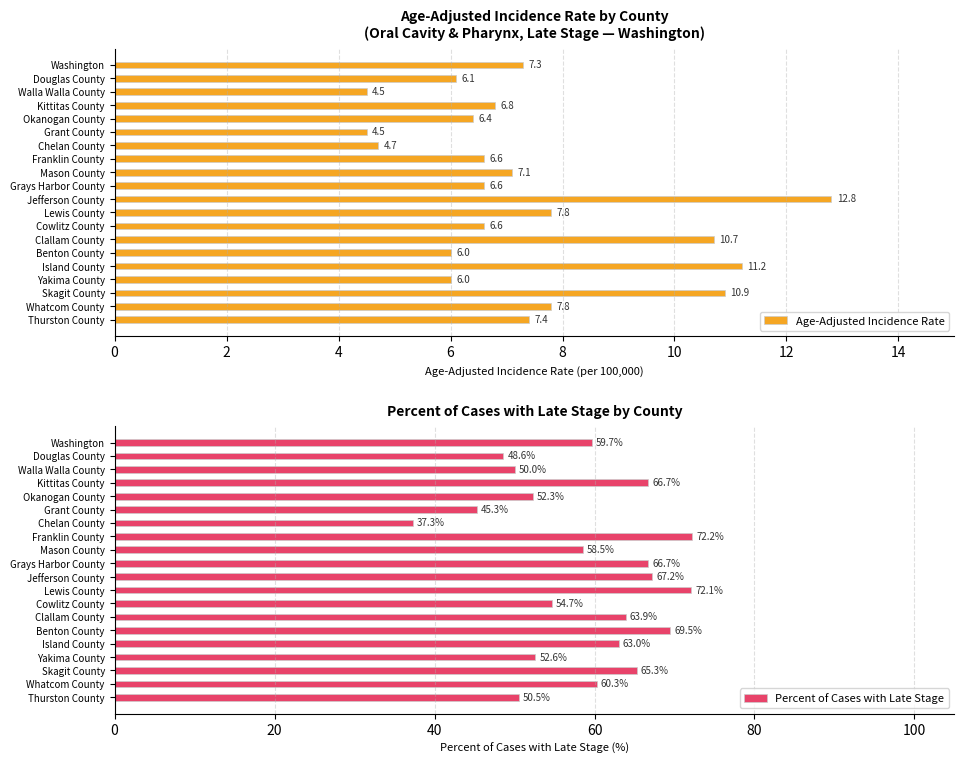

What is the sum of all Age-Adjusted Incidence Rate values?

147.8